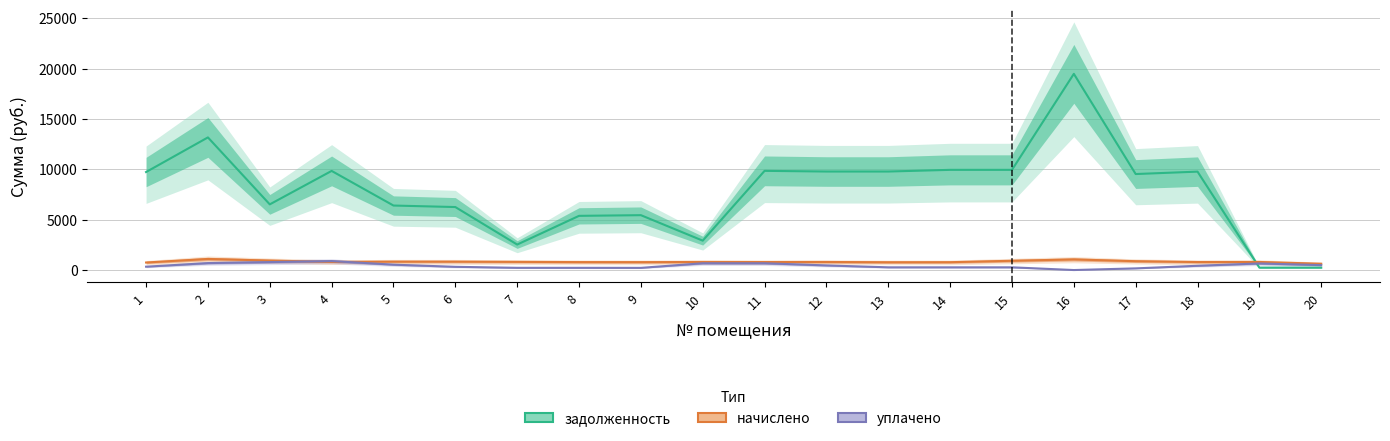

How many values in the начислено series are below 801?

10